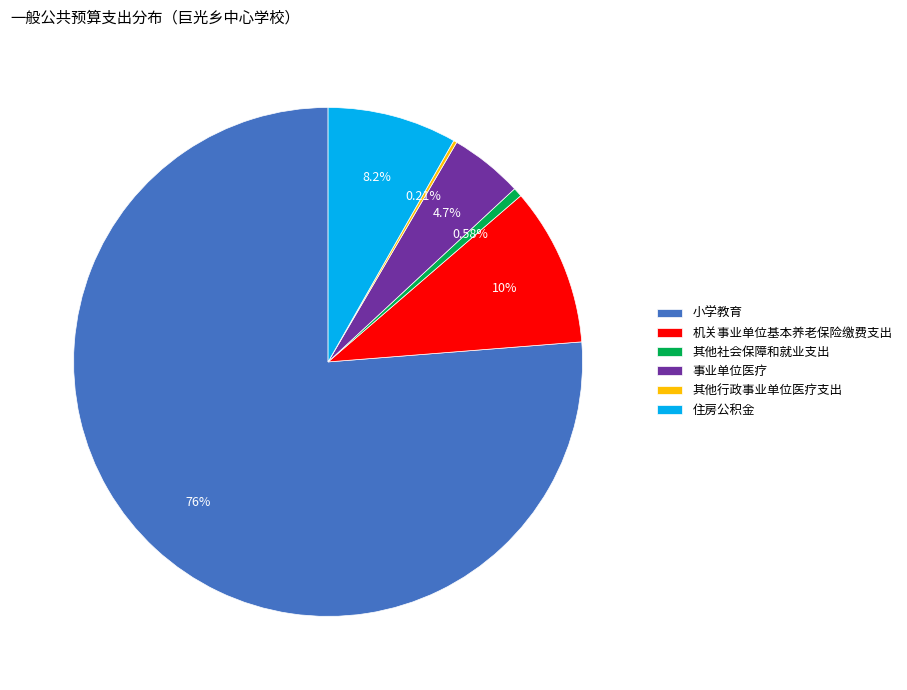

Which slice represents more than half of the pie?

小学教育